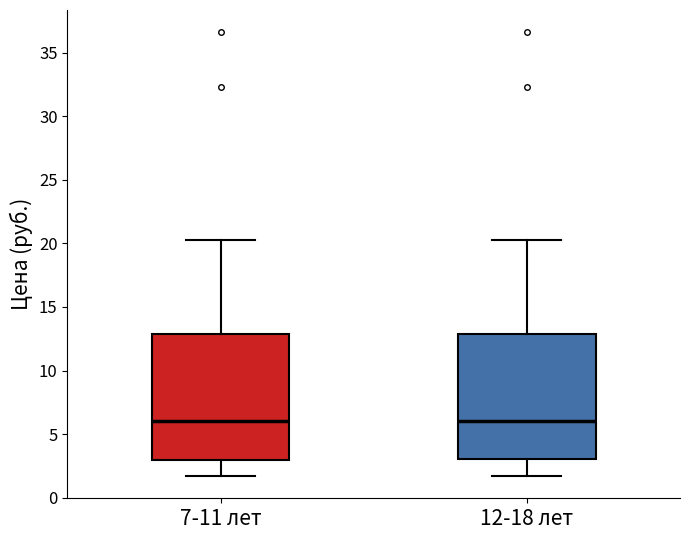

Where does the lower whisker of the box for 12-18 лет end on the y-axis? The values are not printed on the chart, so give them approximately, as read against the axis.

1.5